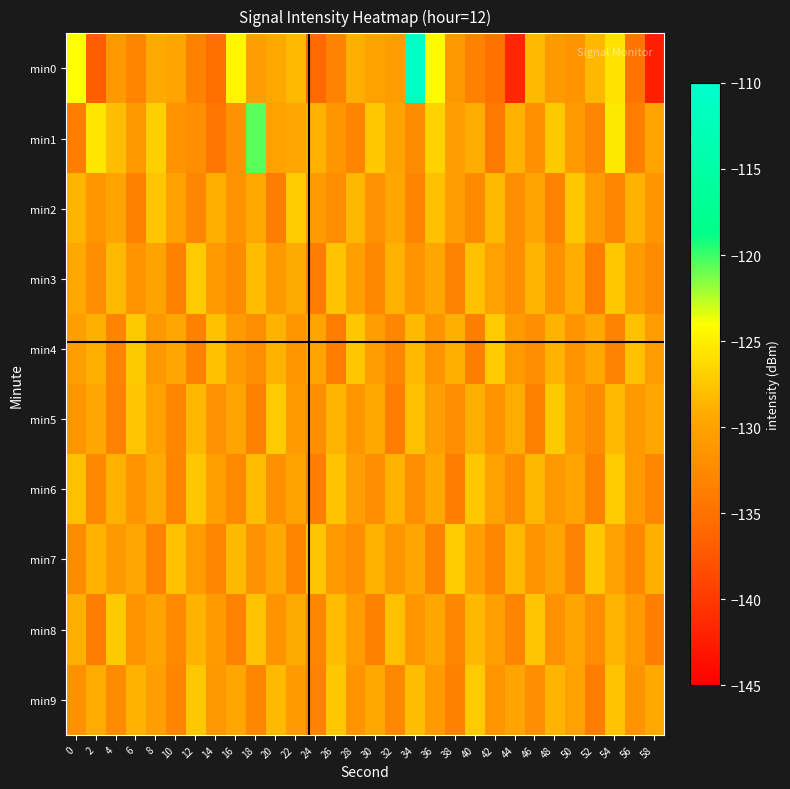

Count the number of categories in the chart.

30